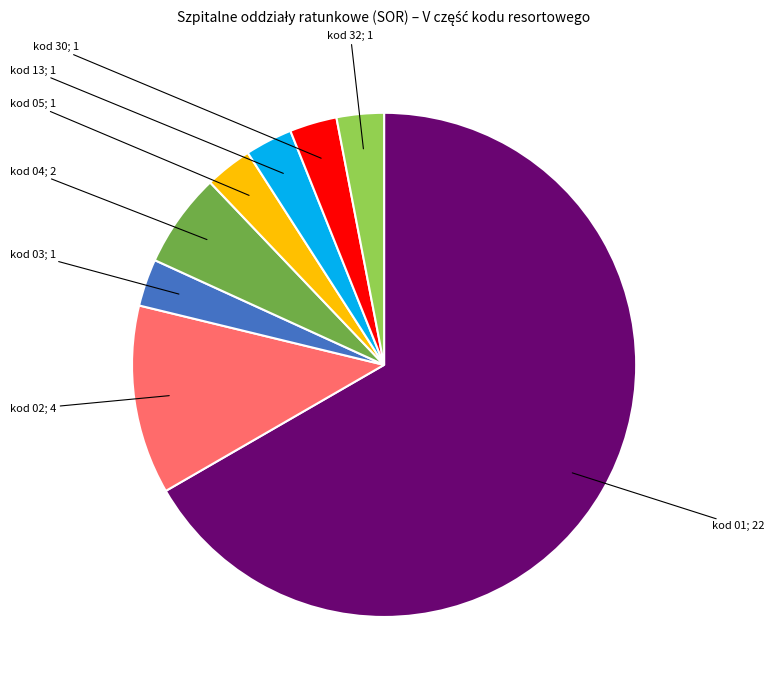

Is there any slice that represents more than half of the pie?

Yes